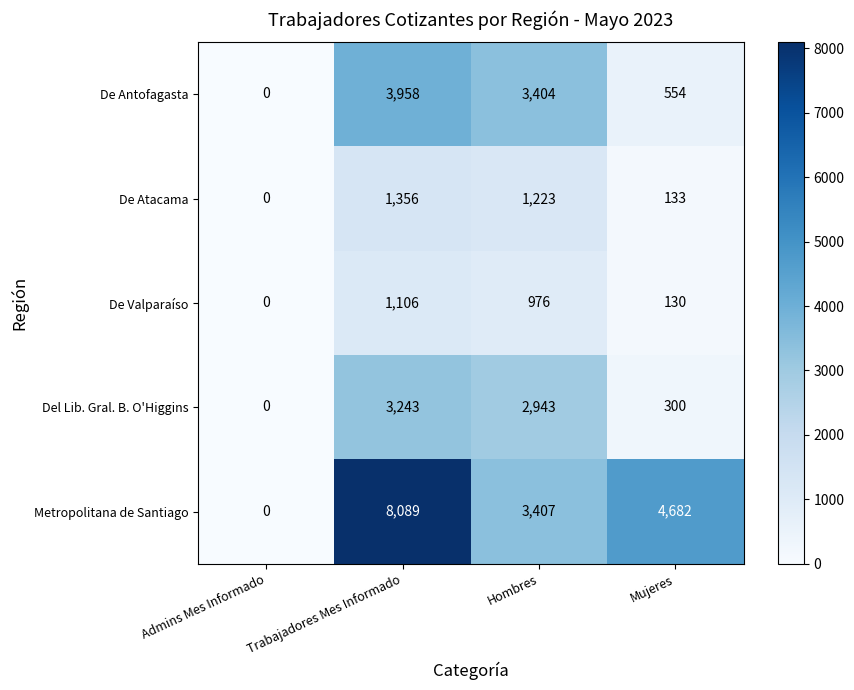

Which series changed the most between Admins Mes Informado and Hombres?

Metropolitana de Santiago